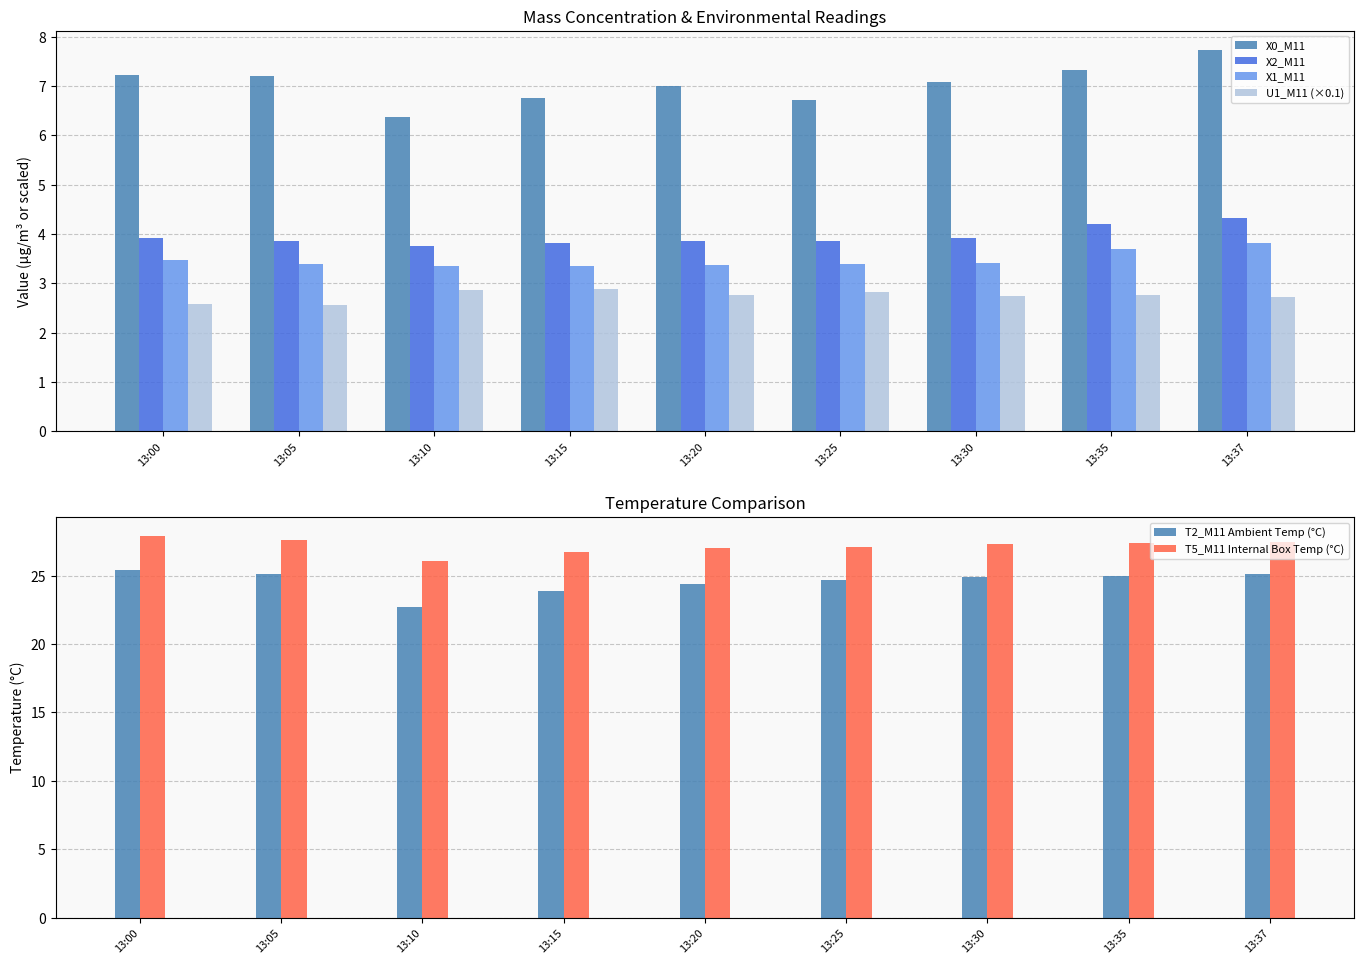

What are all the series names shown in the legend?

X0_M11, X2_M11, X1_M11, U1_M11 (×0.1), T2_M11 Ambient Temp (°C), T5_M11 Internal Box Temp (°C)